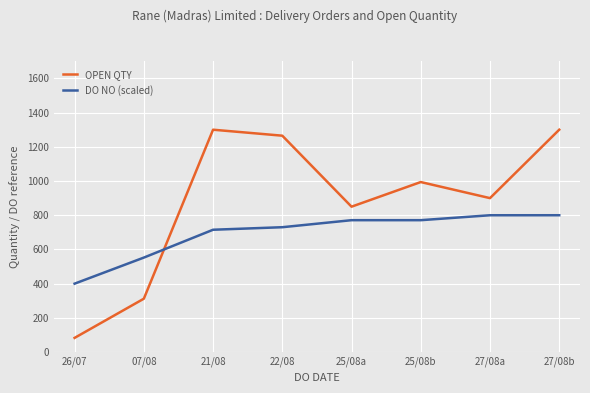

What is the total value across all series at 07/08?

864.4